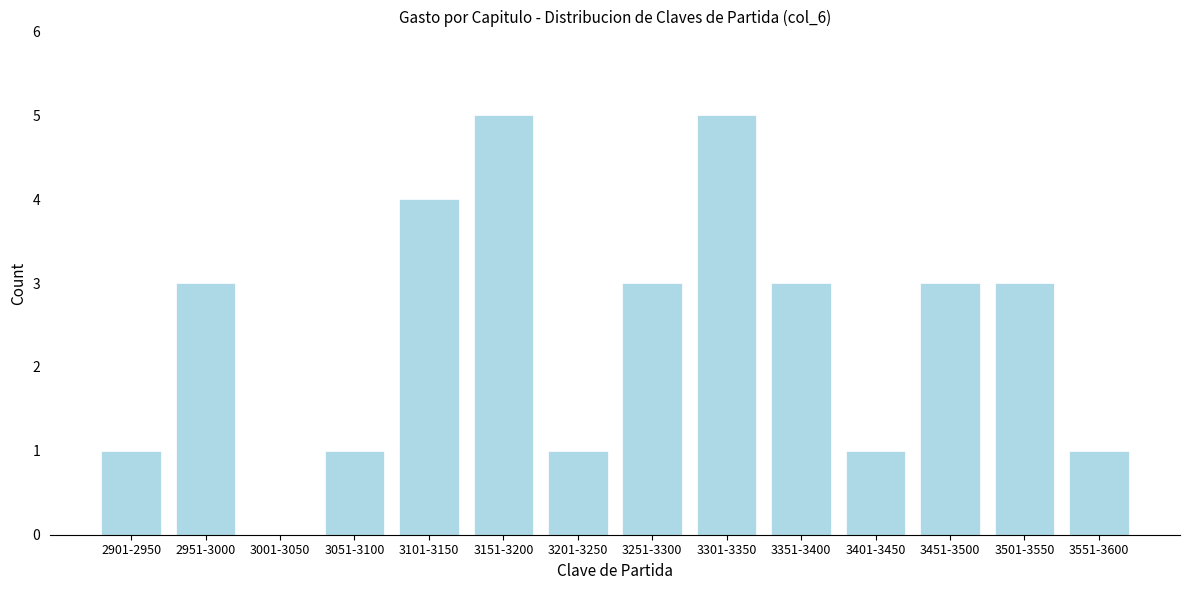

Reading left to right, what are all the values shown in this chart?

2901-2950=1	2951-3000=3	3001-3050=0	3051-3100=1	3101-3150=4	3151-3200=5	3201-3250=1	3251-3300=3	3301-3350=5	3351-3400=3	3401-3450=1	3451-3500=3	3501-3550=3	3551-3600=1